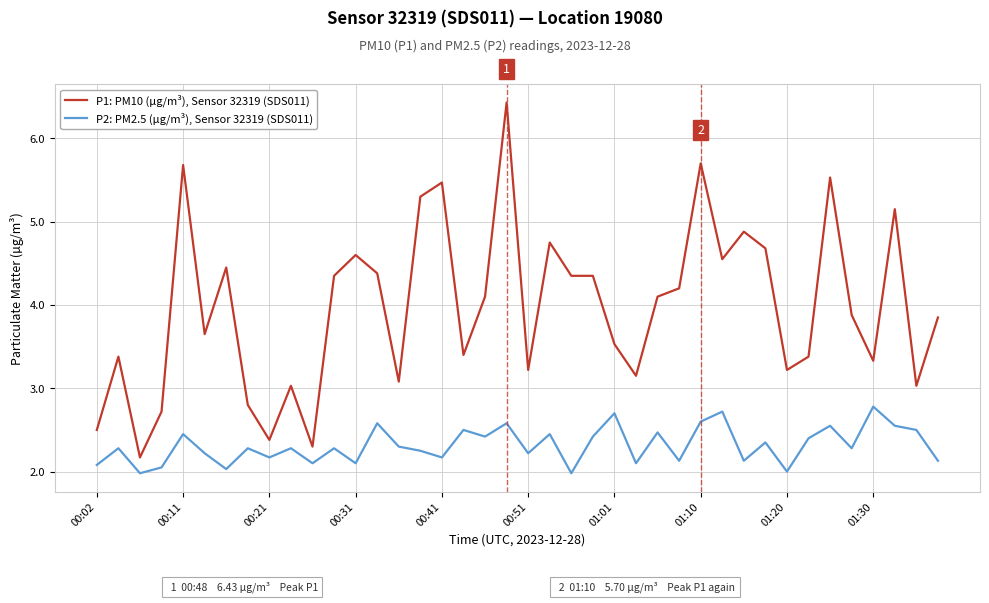

Which series has the largest total across all categories?

P1: PM10 (µg/m³), Sensor 32319 (SDS011)